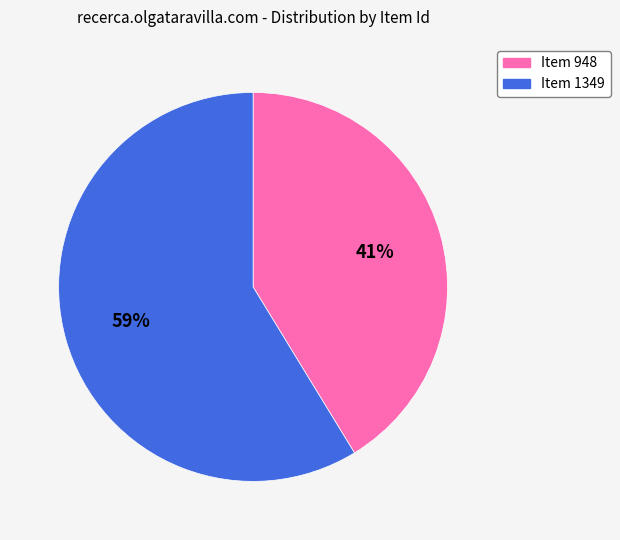

True or false: Item 948 accounts for 56% of the total.

False